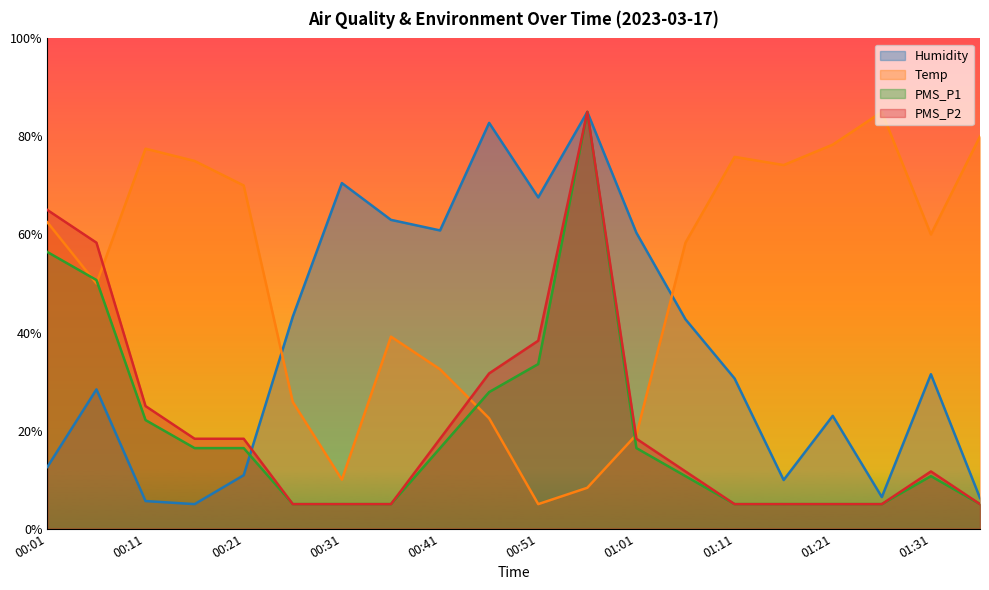

At how many categories does at least one series exceed 79?

4